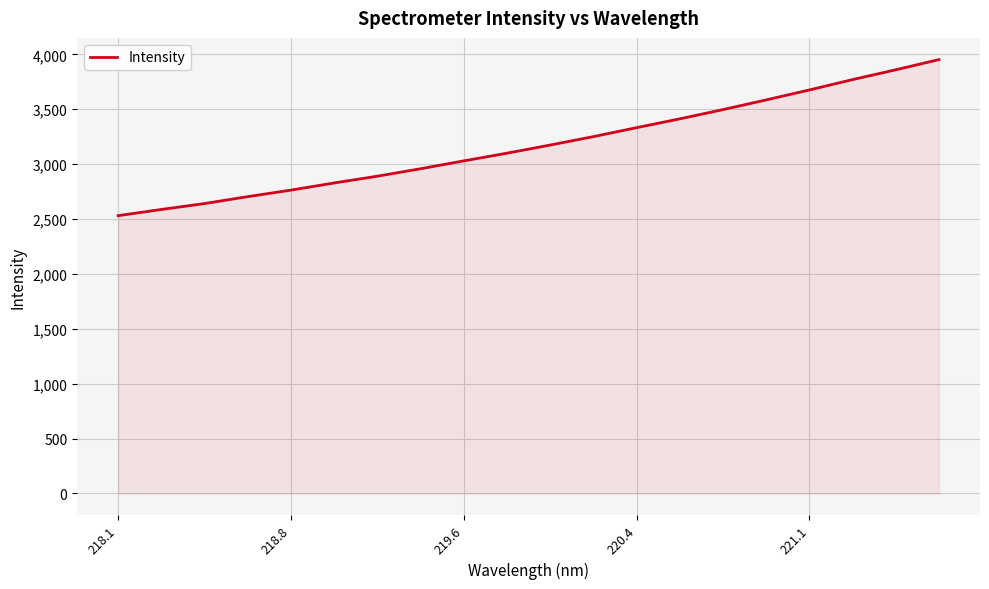

What is the maximum value shown in the chart?

3952.6